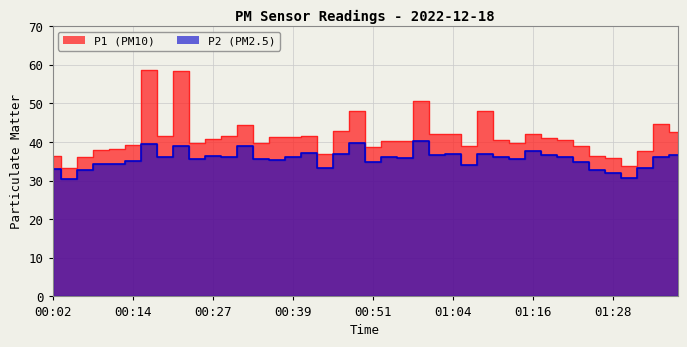

What is the sum of all P2 values?

1425.5